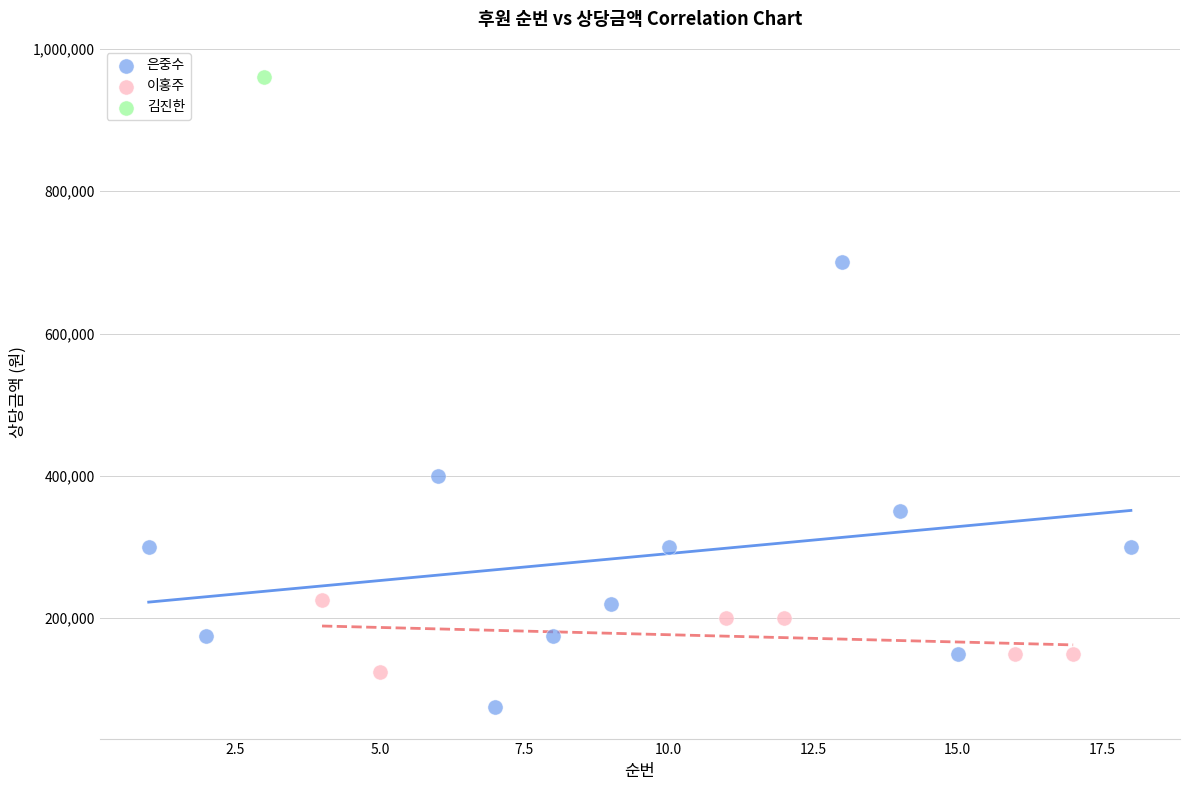

Which series contains the lowest Y value?

은중수